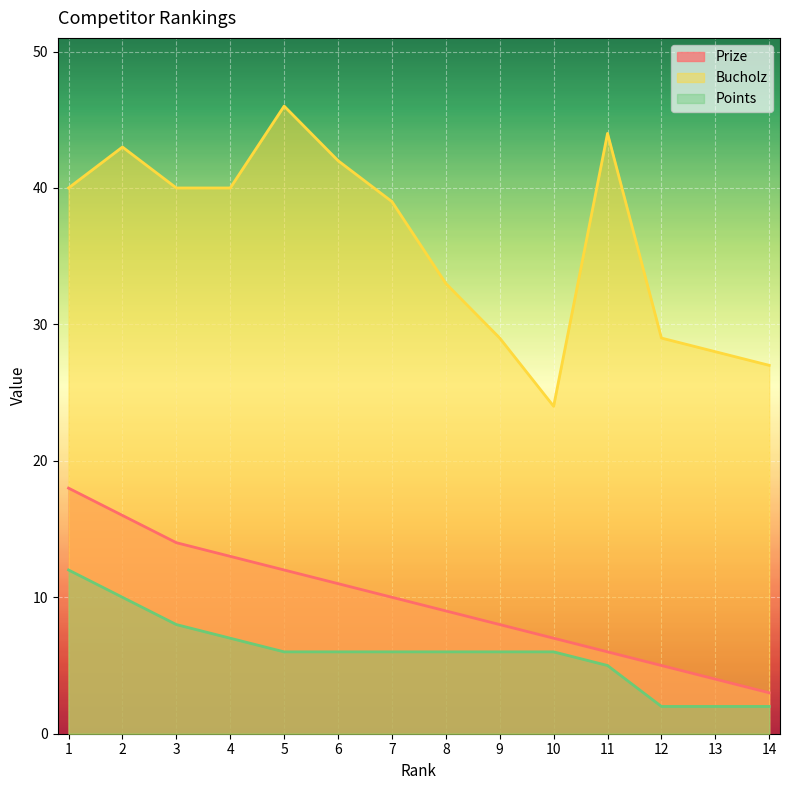

True or false: Points has more than 2 points higher than both neighbors.

False